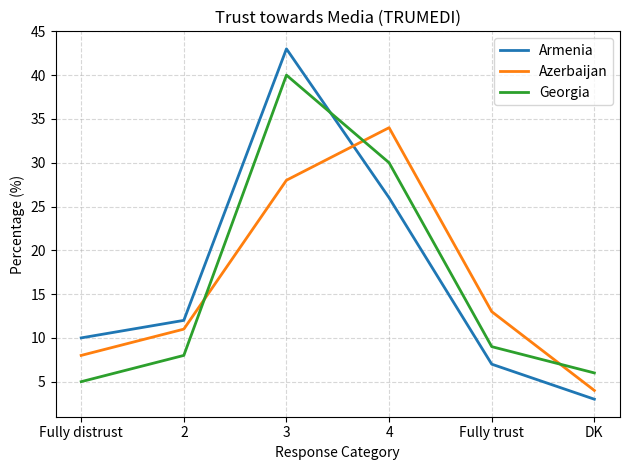

What is the minimum value for Armenia?

3